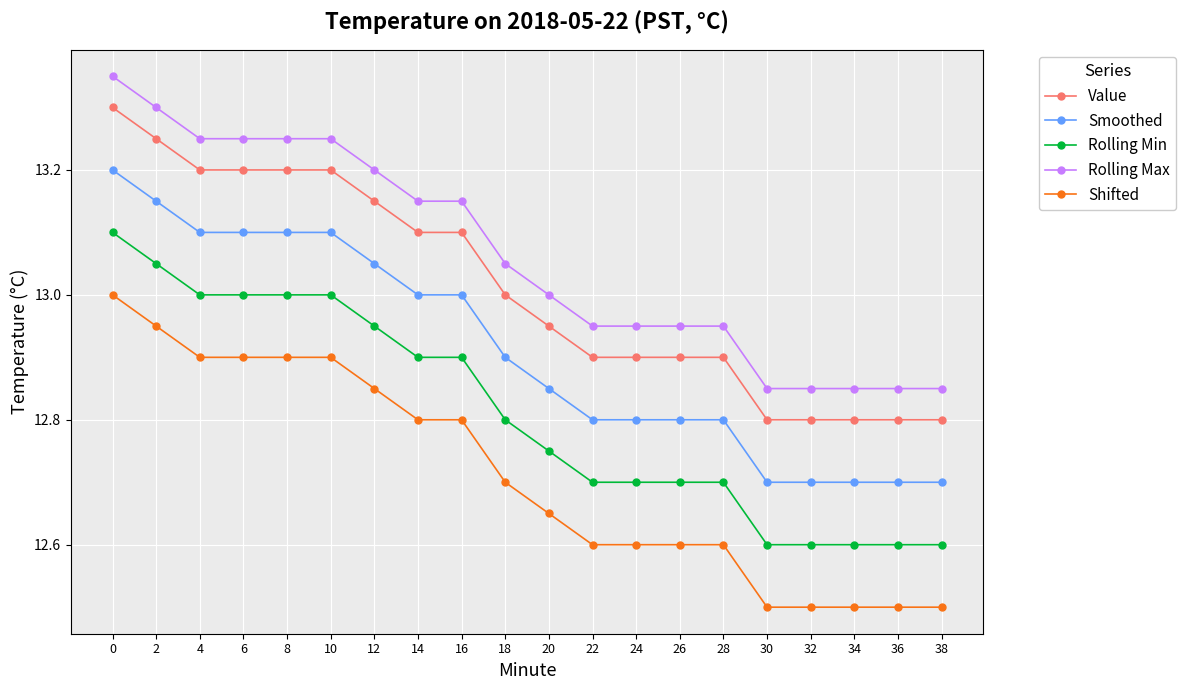

What are all the series names shown in the legend?

Value, Smoothed, Rolling Min, Rolling Max, Shifted